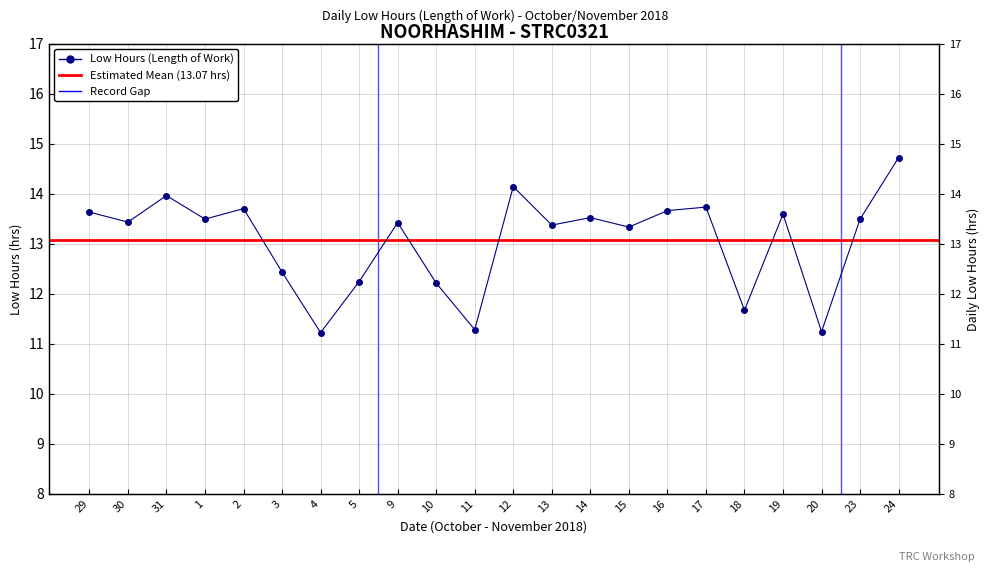

What position from the right is 16?

7